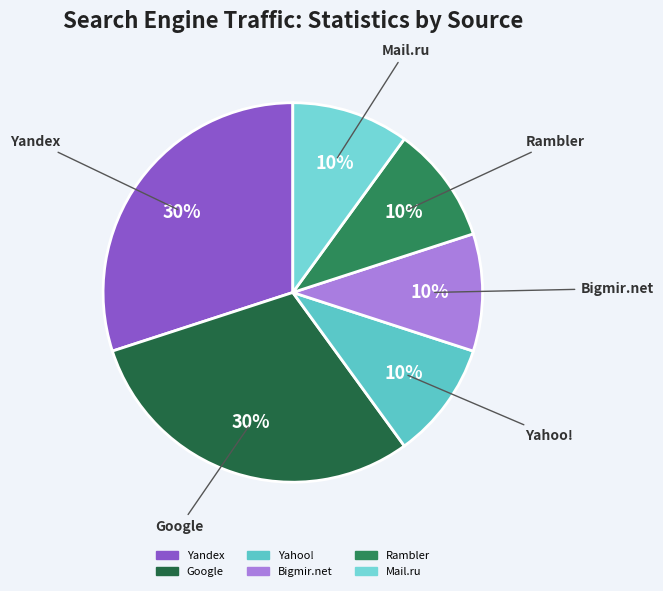

Is there any slice that represents more than half of the pie?

No